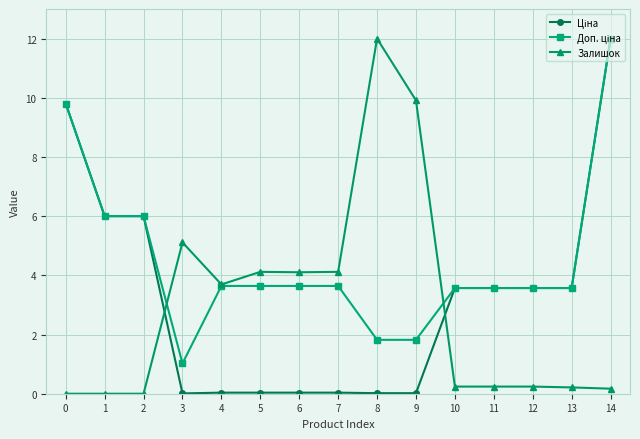

Between 4 and 8, which series saw the biggest shift?

Залишок